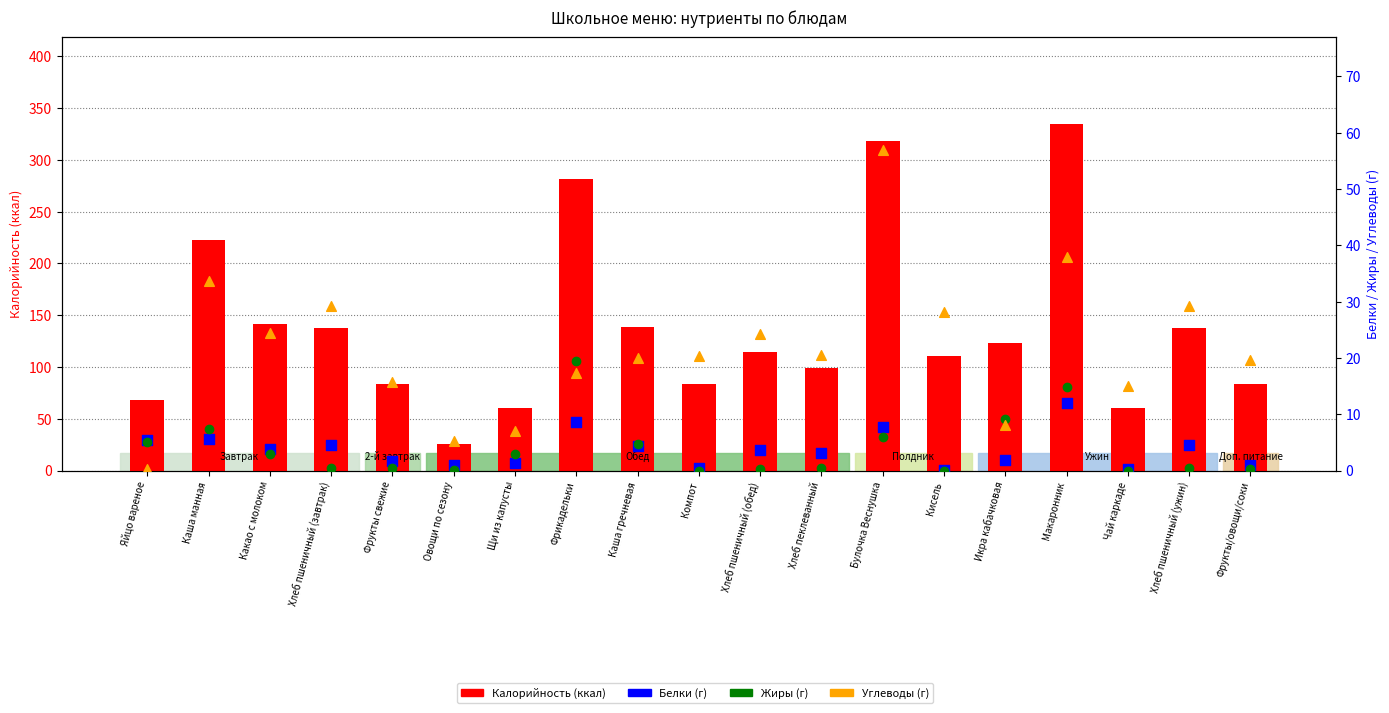

Which series reaches the maximum Y coordinate?

Калорийность